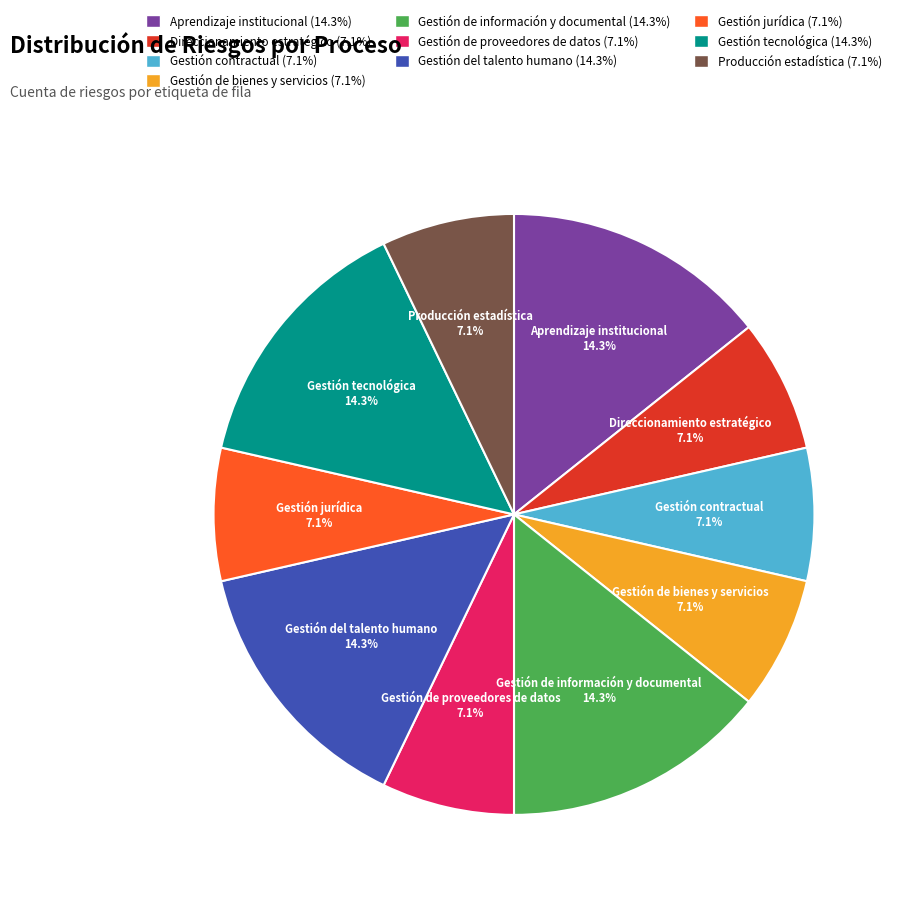

To the nearest percent, what percentage of the pie is Gestión del talento humano?

14%